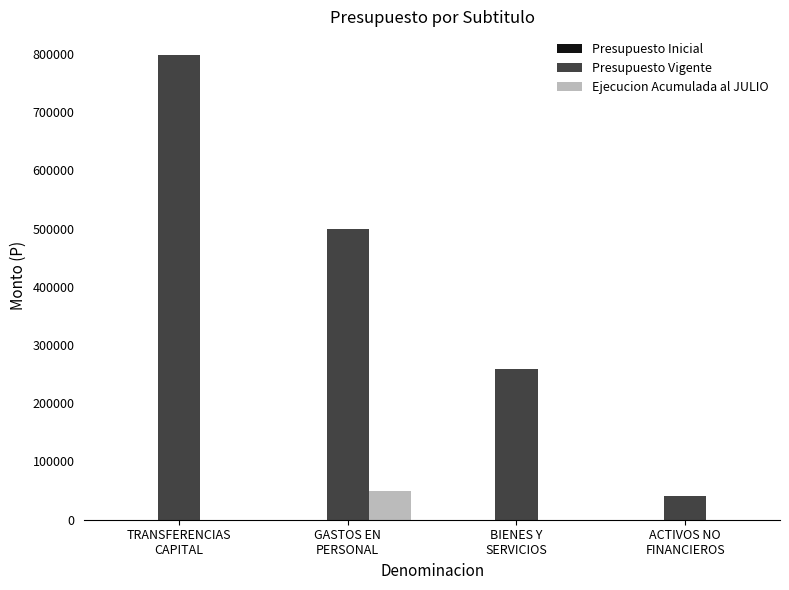

Read the Presupuesto Vigente value at GASTOS EN
PERSONAL, to the nearest 100.

498600